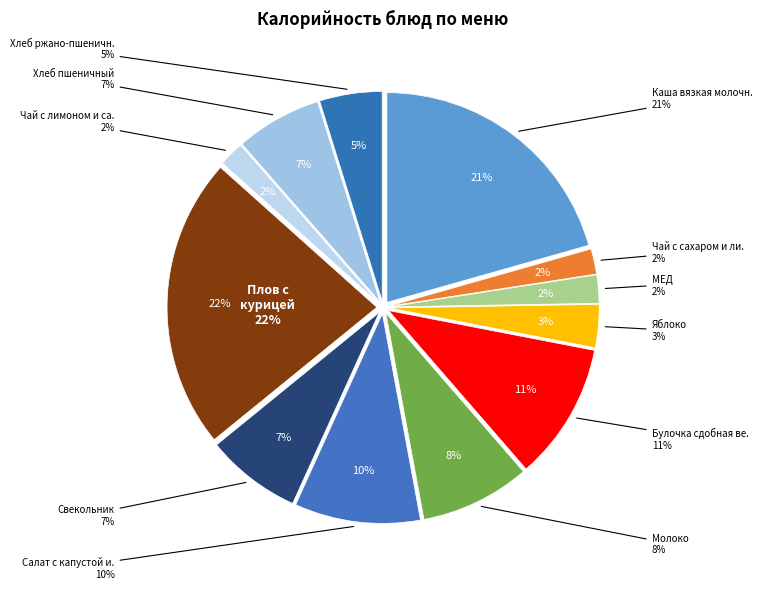

How many slices are in this pie chart?

12